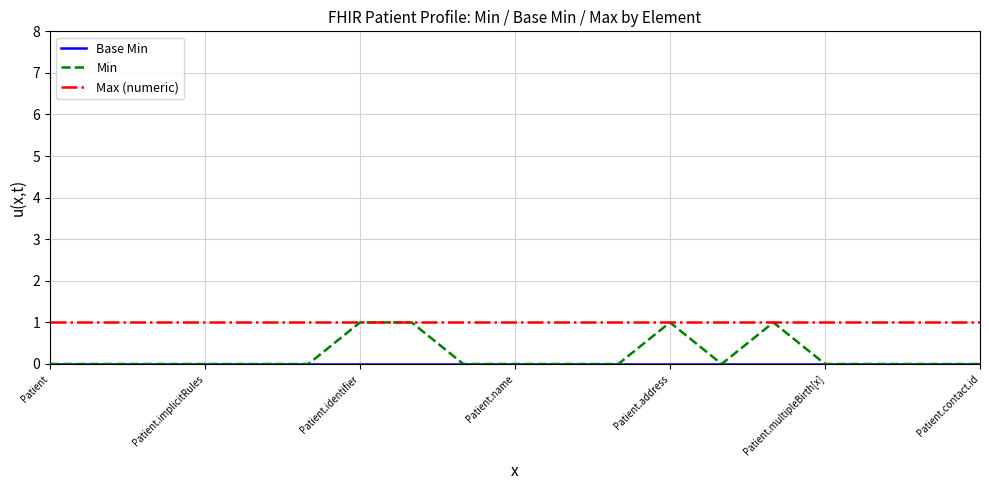

Count the number of data series in this chart.

3